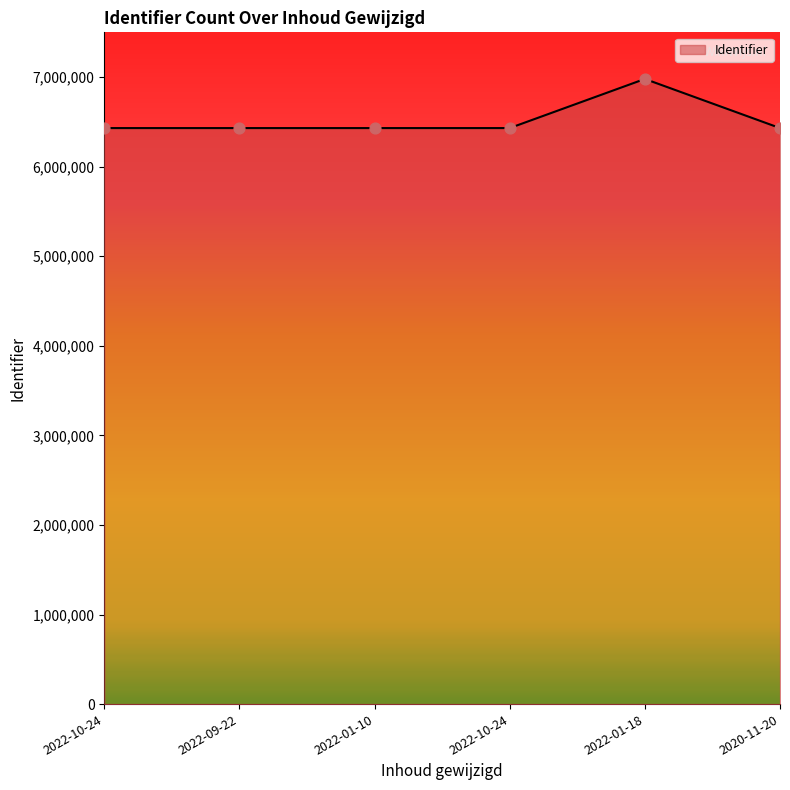

How many lines are shown in the chart?

1